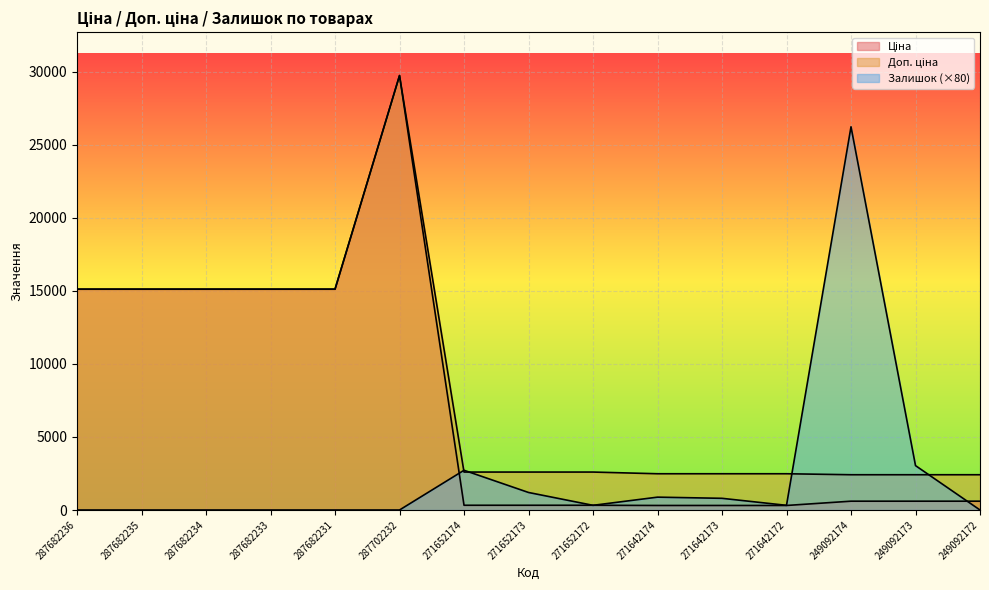

At how many categories does at least one series exceed 221?

15